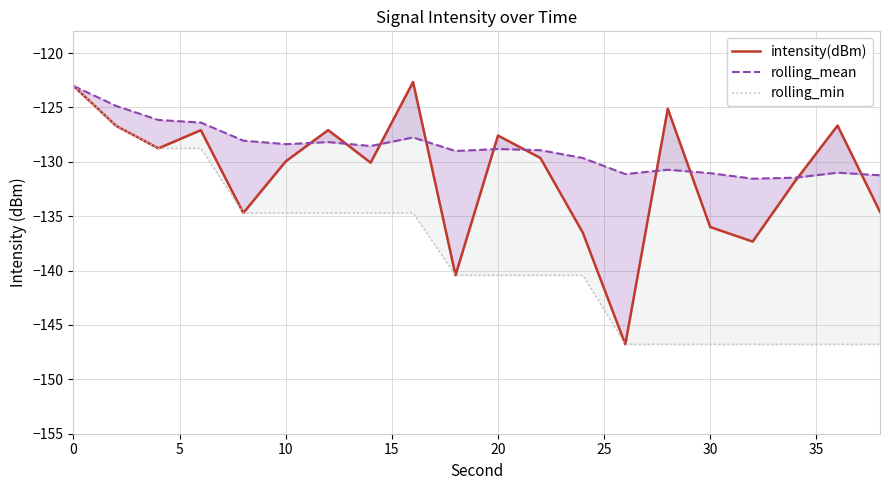

True or false: rolling_mean and rolling_min intersect in this chart.

False